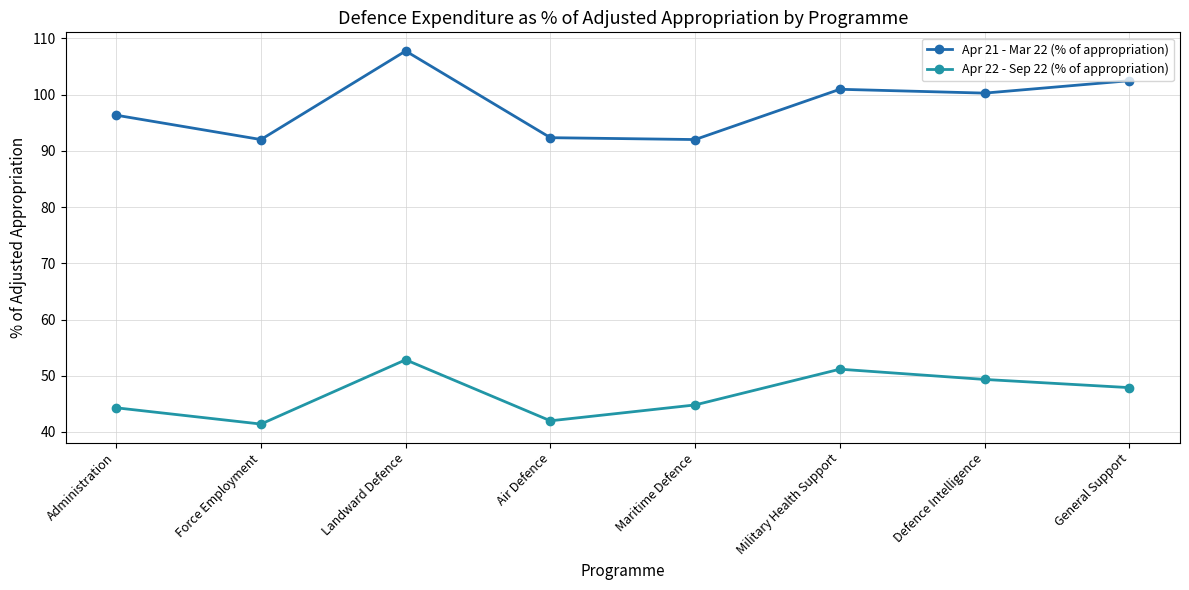

What is the average value of the Apr 21 - Mar 22 (% of appropriation) series?

98.0